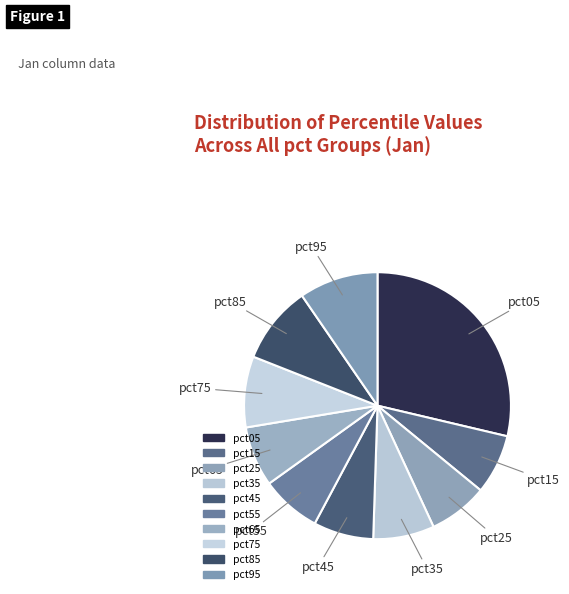

What is the ratio of the value at pct45 to the value at pct05?

0.3